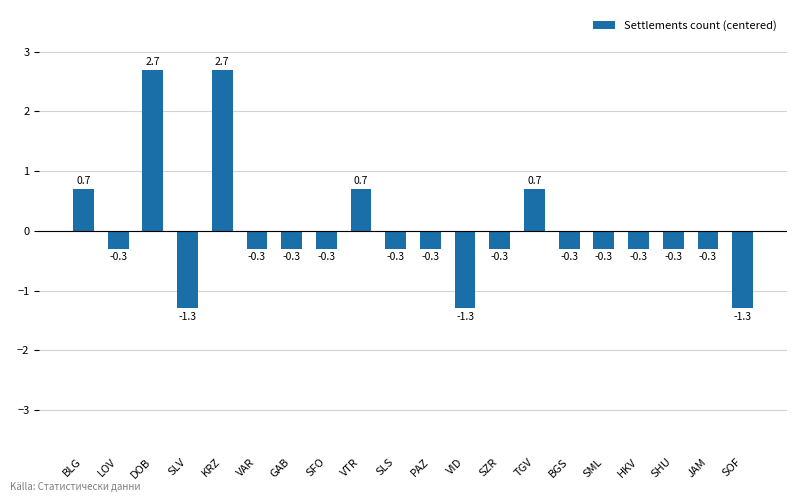

Reading left to right, what are all the values shown in this chart?

0.7	-0.3	2.7	-1.3	2.7	-0.3	-0.3	-0.3	0.7	-0.3	-0.3	-1.3	-0.3	0.7	-0.3	-0.3	-0.3	-0.3	-0.3	-1.3